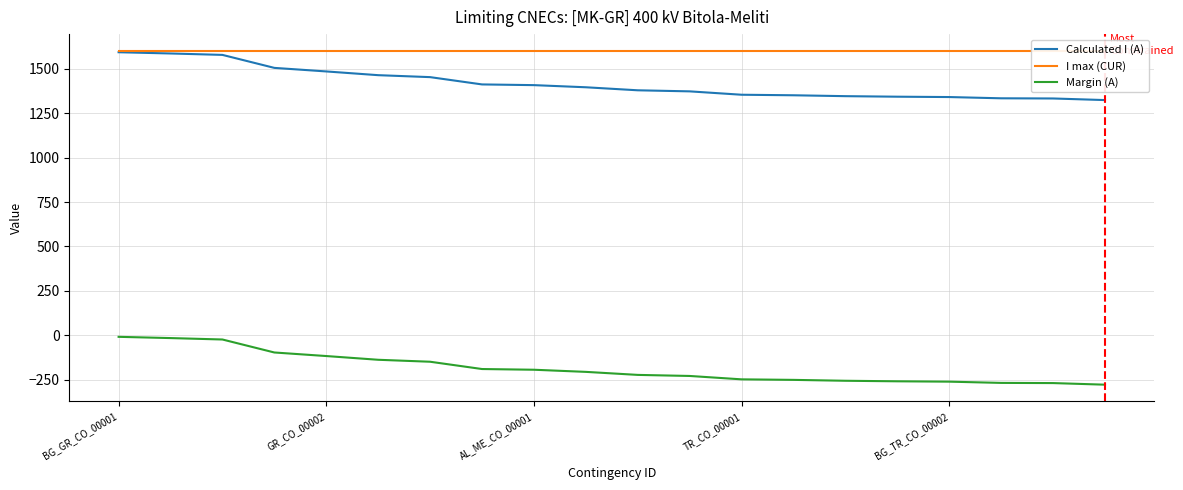

How many values in the Margin (A) series are below -205?

10